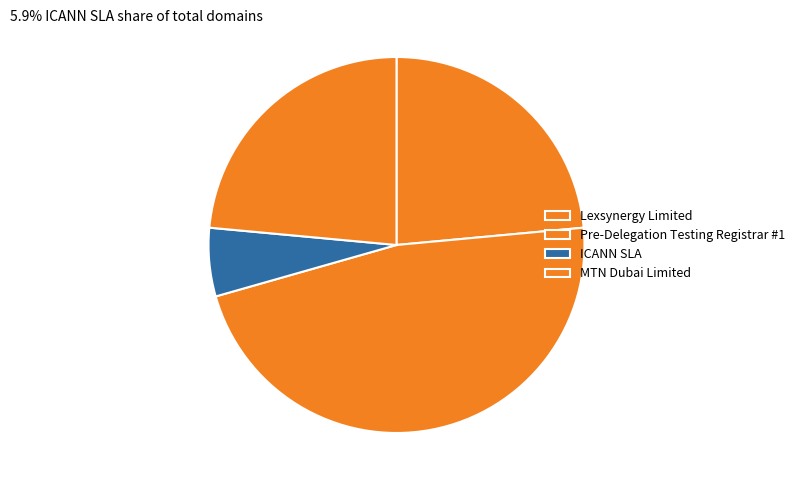

Which slice is the smallest?

ICANN SLA